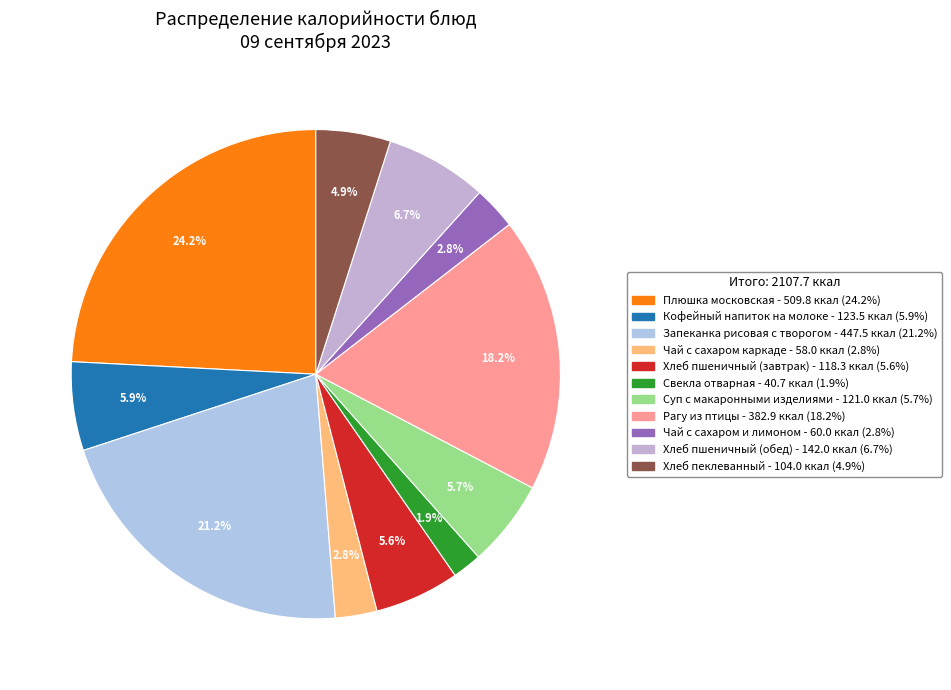

What percentage do Кофейный напиток на молоке and Свекла отварная together represent?

7.8%